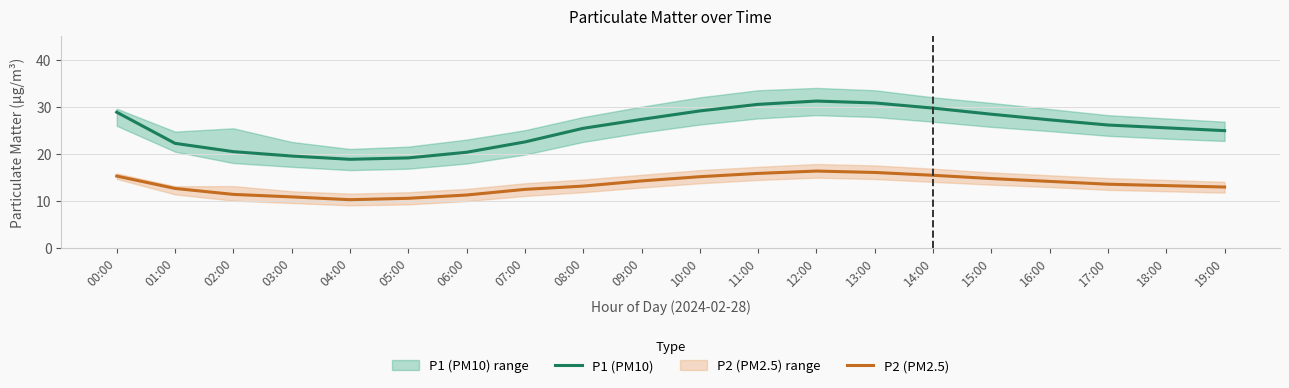

Is it true that P2 (PM2.5) equals 12.4 at 07:00?

True